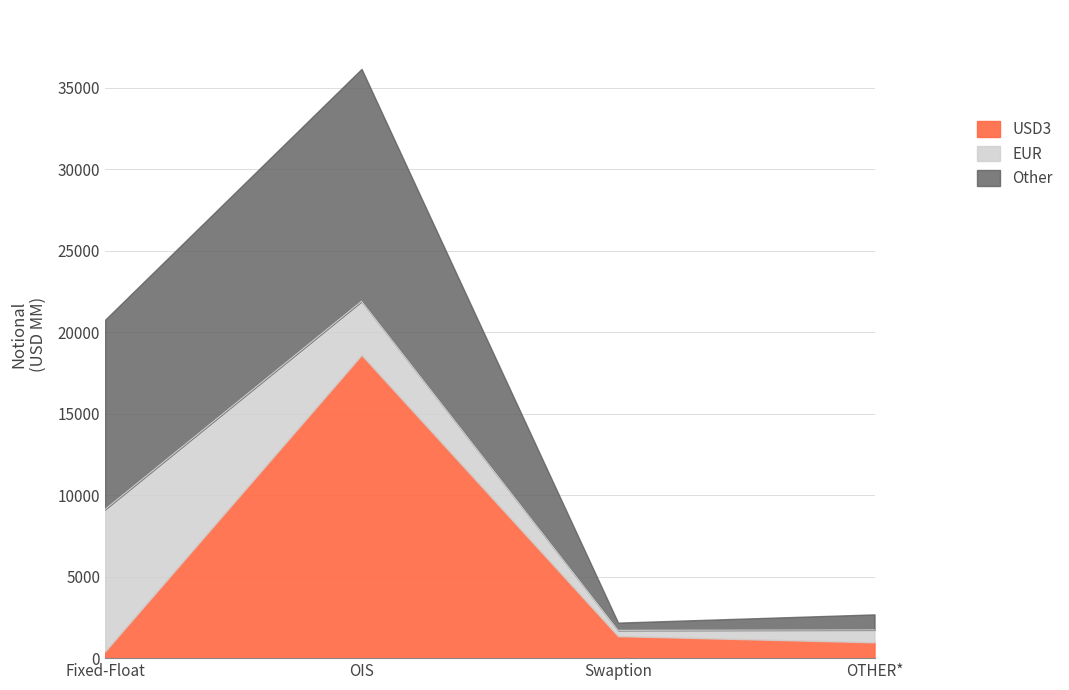

What is the difference between the maximum and minimum values in the USD3 series?

18189